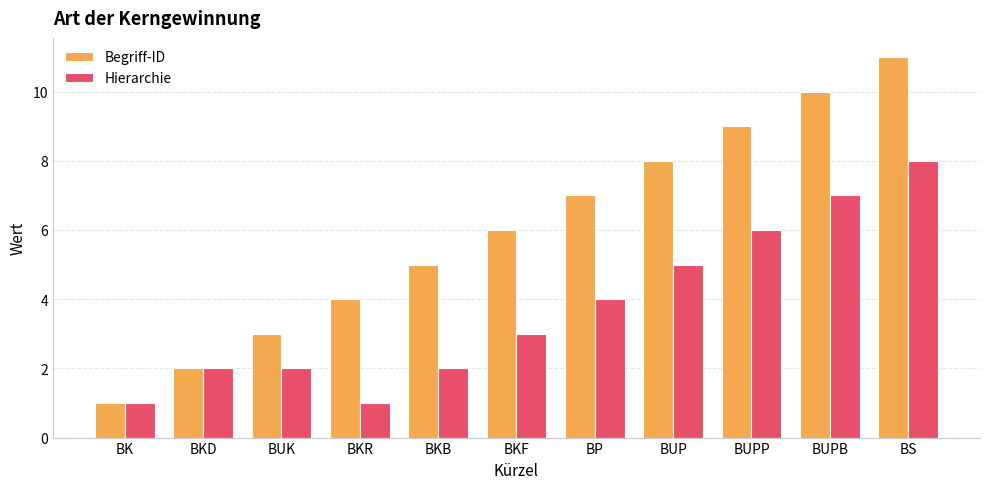

Between BKD and BUP, which series saw the biggest shift?

Begriff-ID